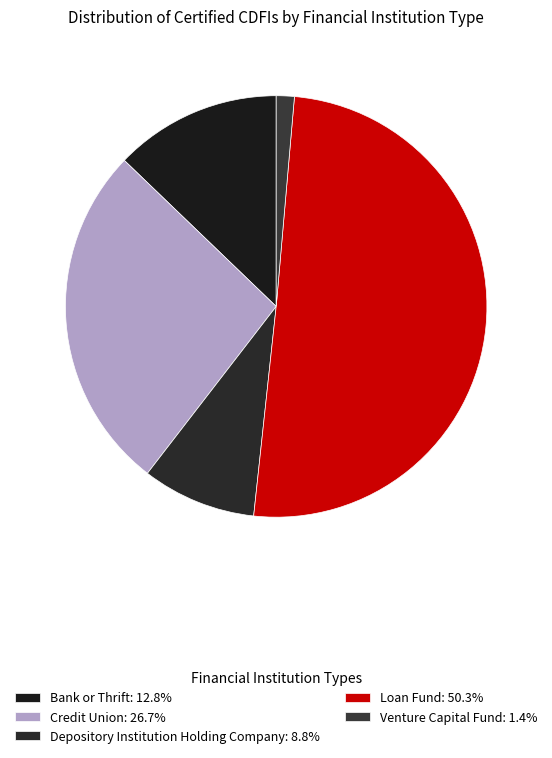

How many segments does this pie chart have?

5